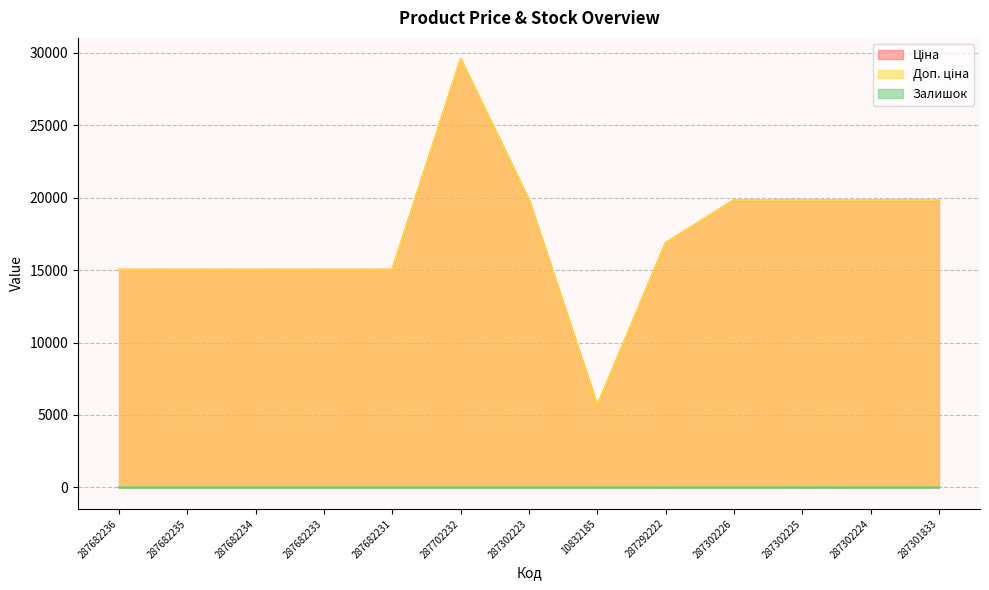

What is the difference between the Ціна values at 287292222 and 287682231?

1844.0